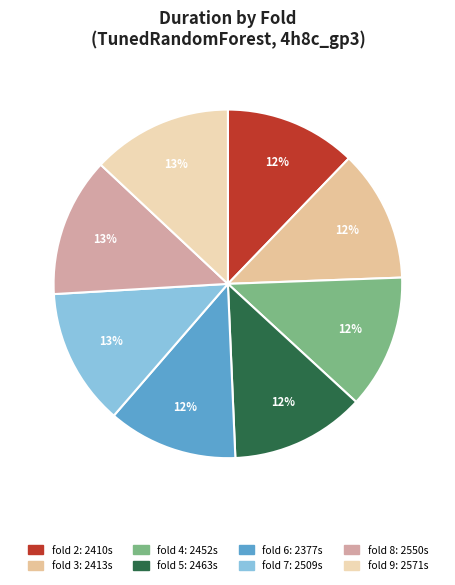

How many segments does this pie chart have?

8